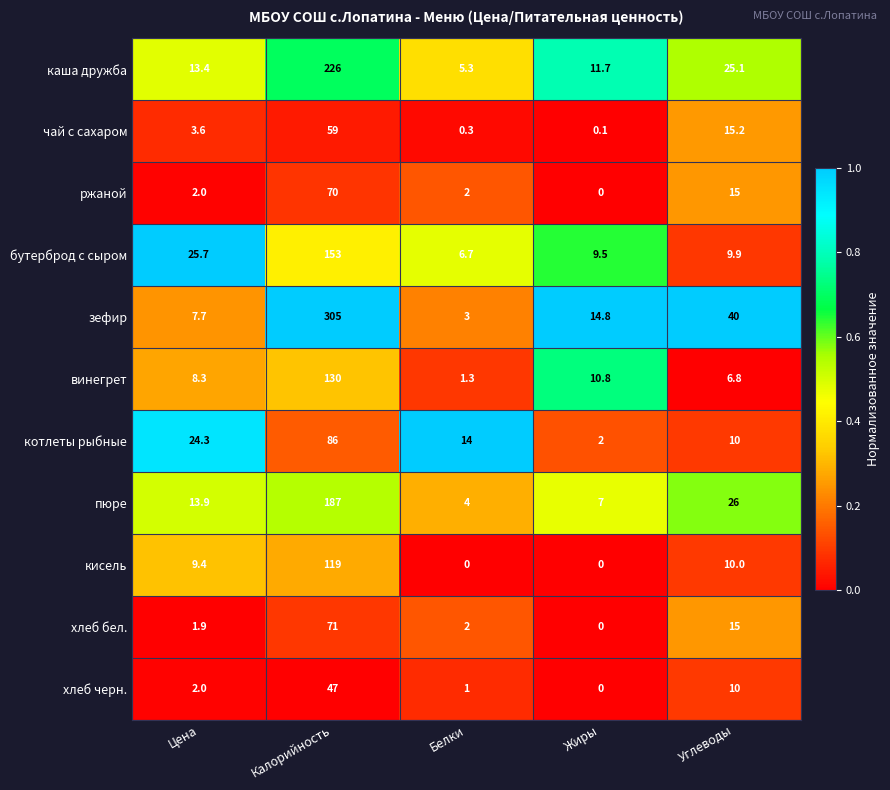

Which series changed the most between Калорийность and Белки?

зефир